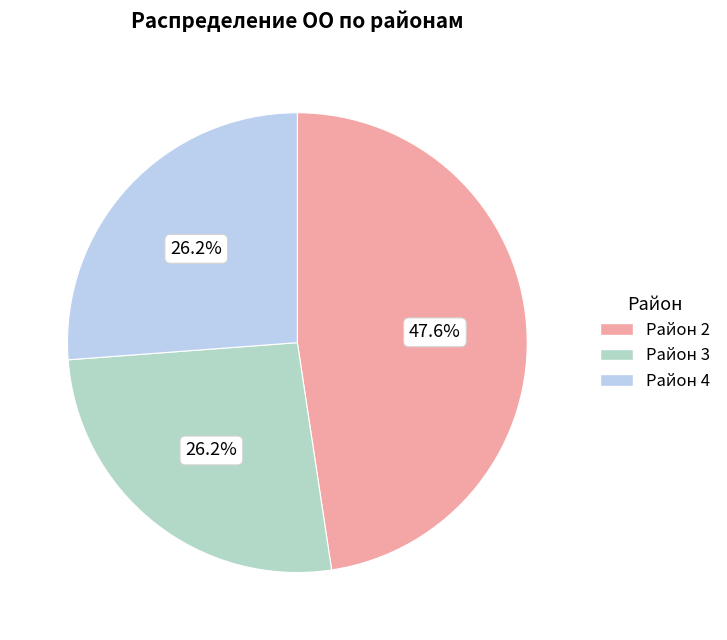

Count the number of slices in the pie.

3